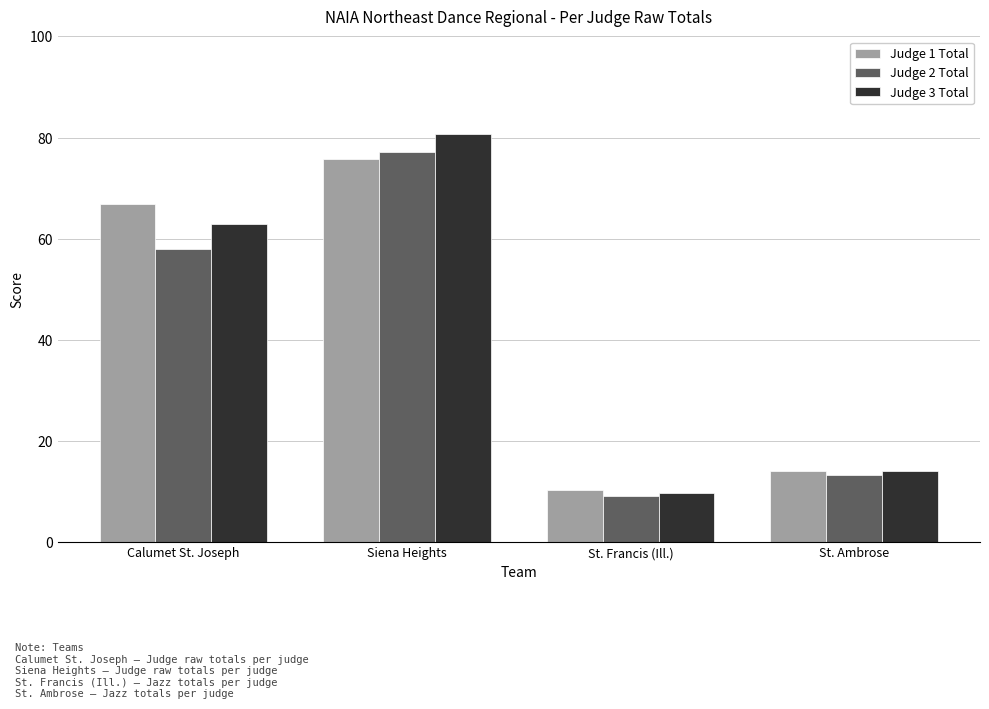

Is the value of Judge 2 Total at Siena Heights greater than the value of Judge 1 Total at St. Francis (Ill.)?

Yes